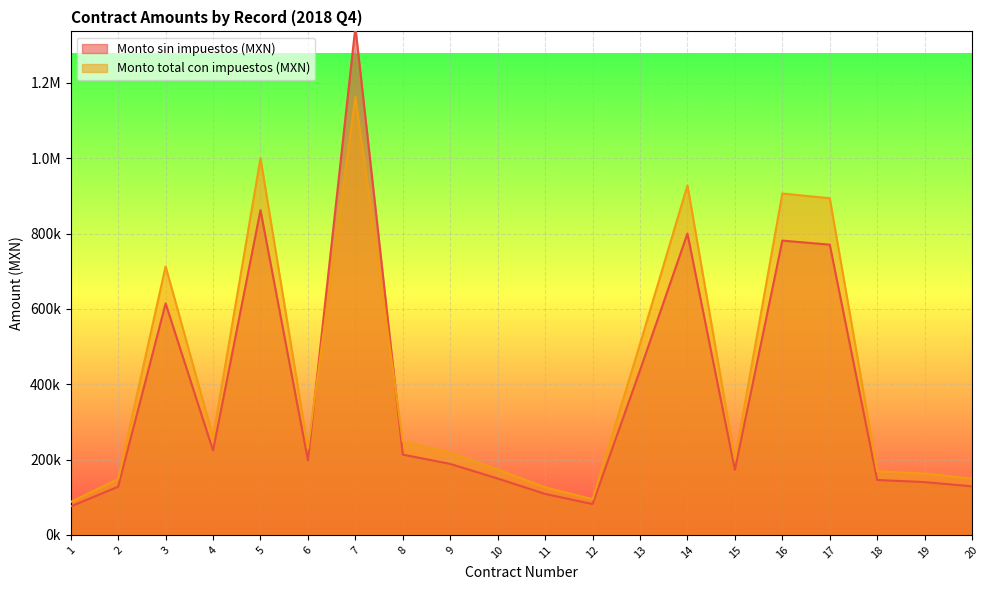

At which category does Monto total con impuestos (MXN) reach its first local peak?

3